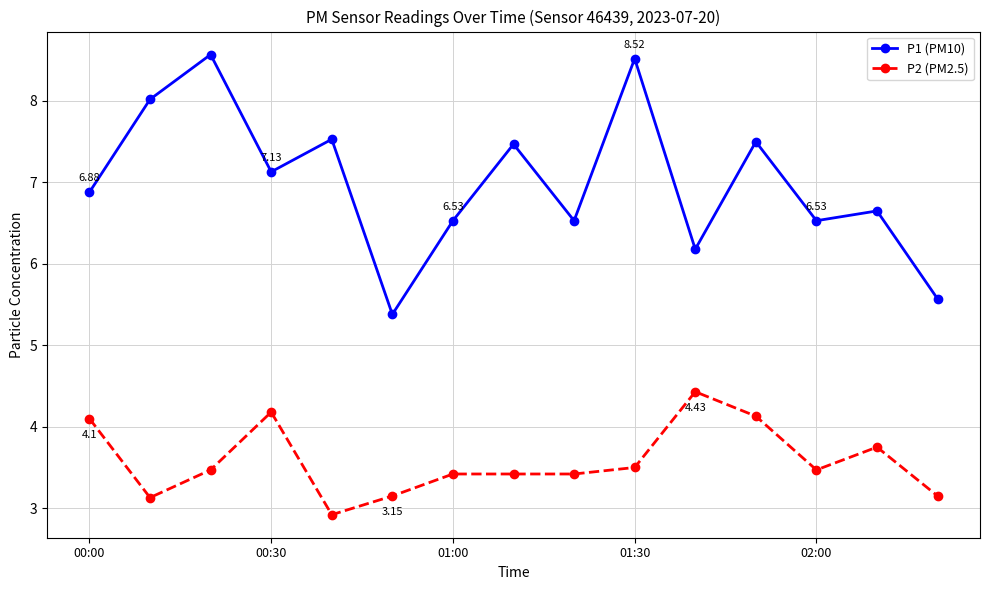

True or false: P2 (PM2.5) has more than 2 interior local peaks.

True